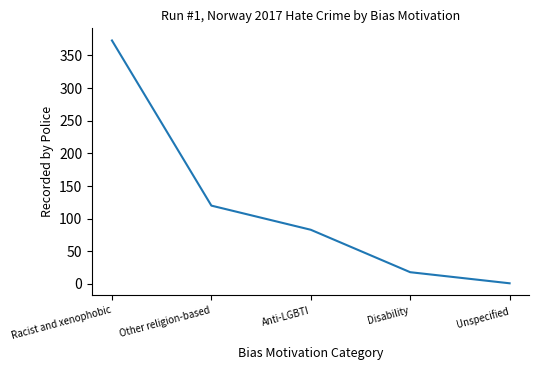

What is the sum of all values?

595